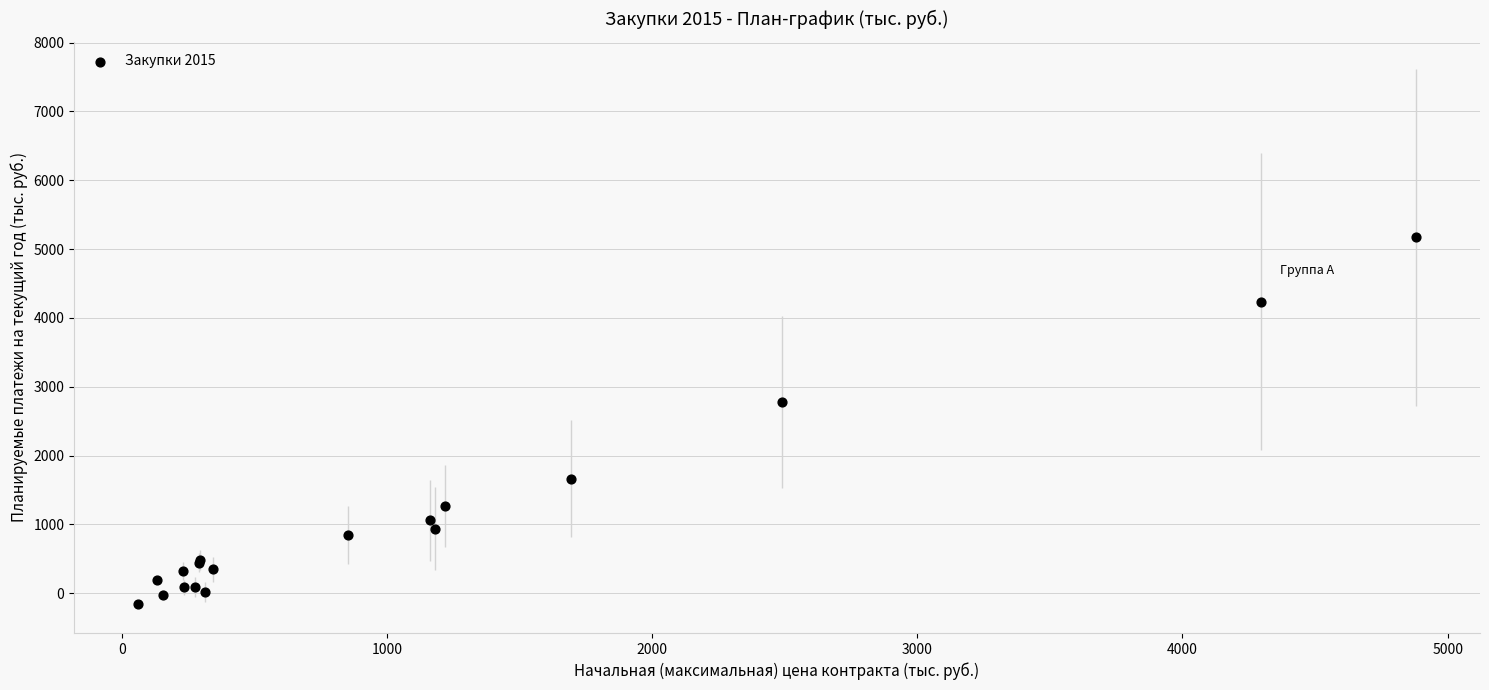

What Y value in the scatter plot is closest to 2504?

2779.4